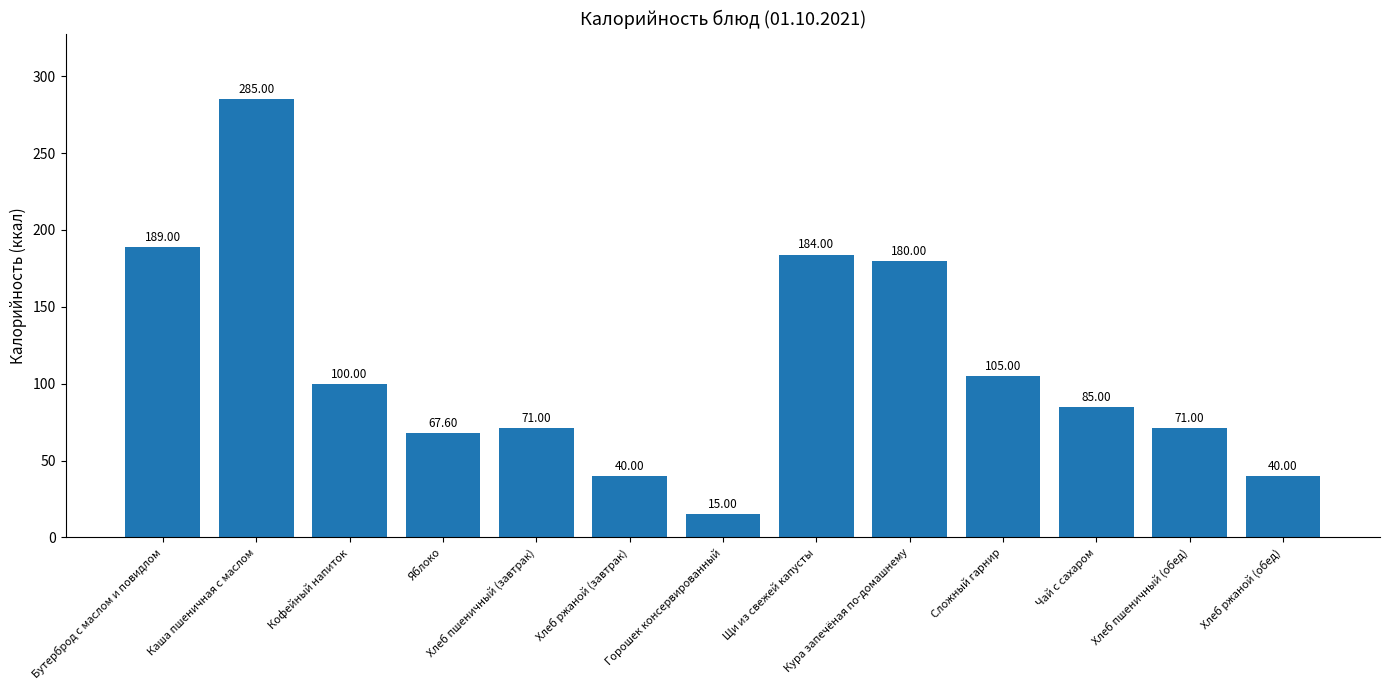

Is it true that the value at Чай с сахаром is 22.5?

False